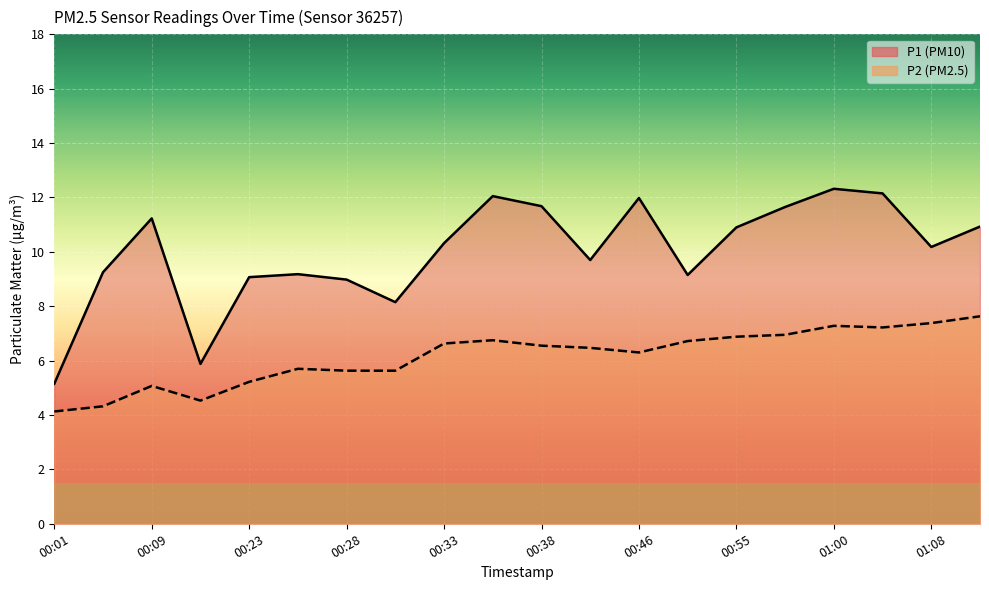

True or false: P2 line and P1 line intersect in this chart.

False